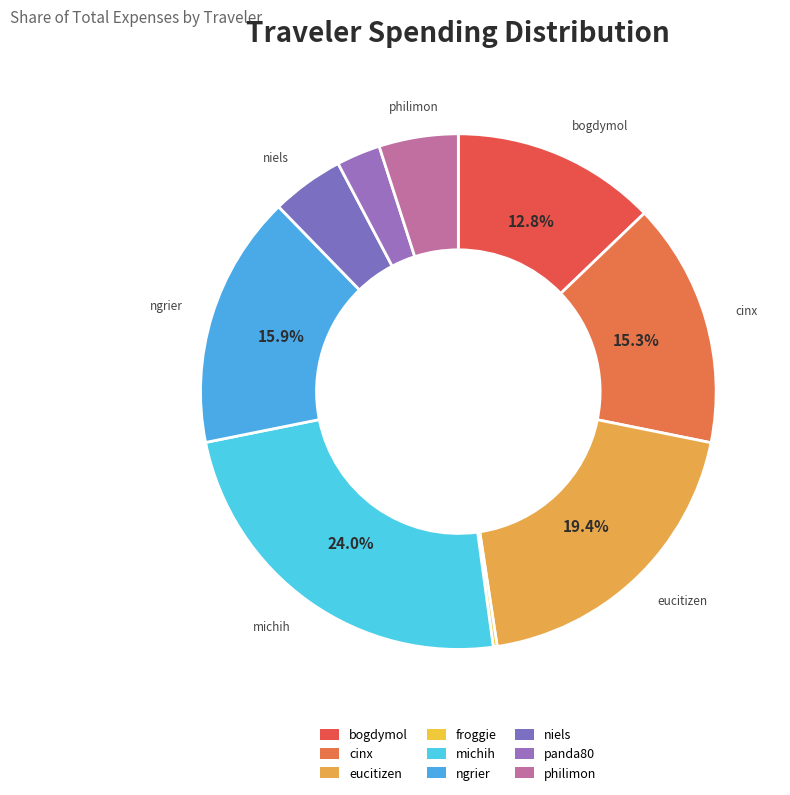

What is the total percentage of michih and eucitizen?

43.4%